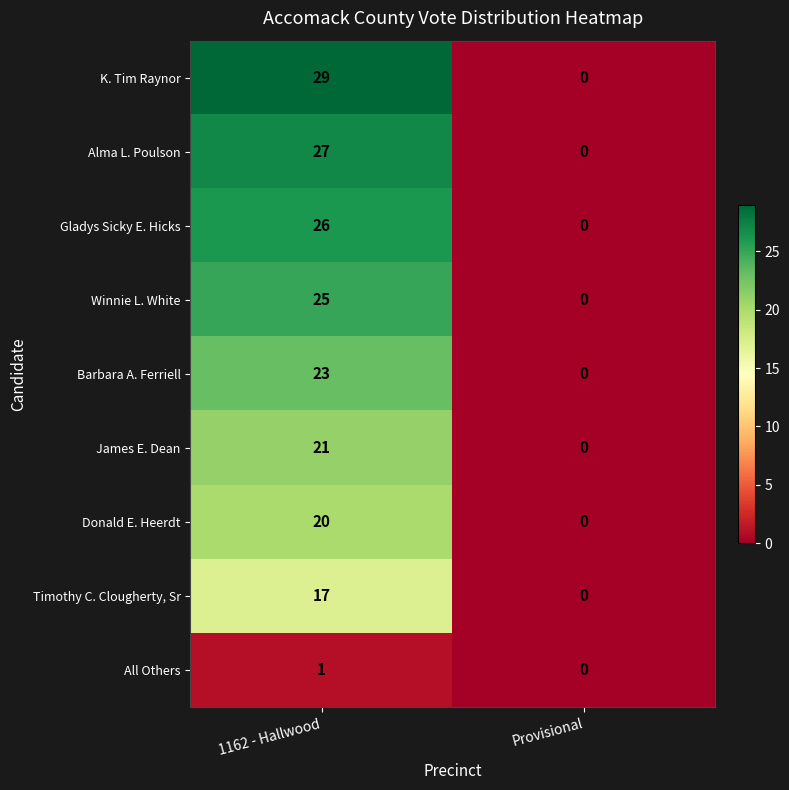

At how many categories does at least one series exceed 4?

1